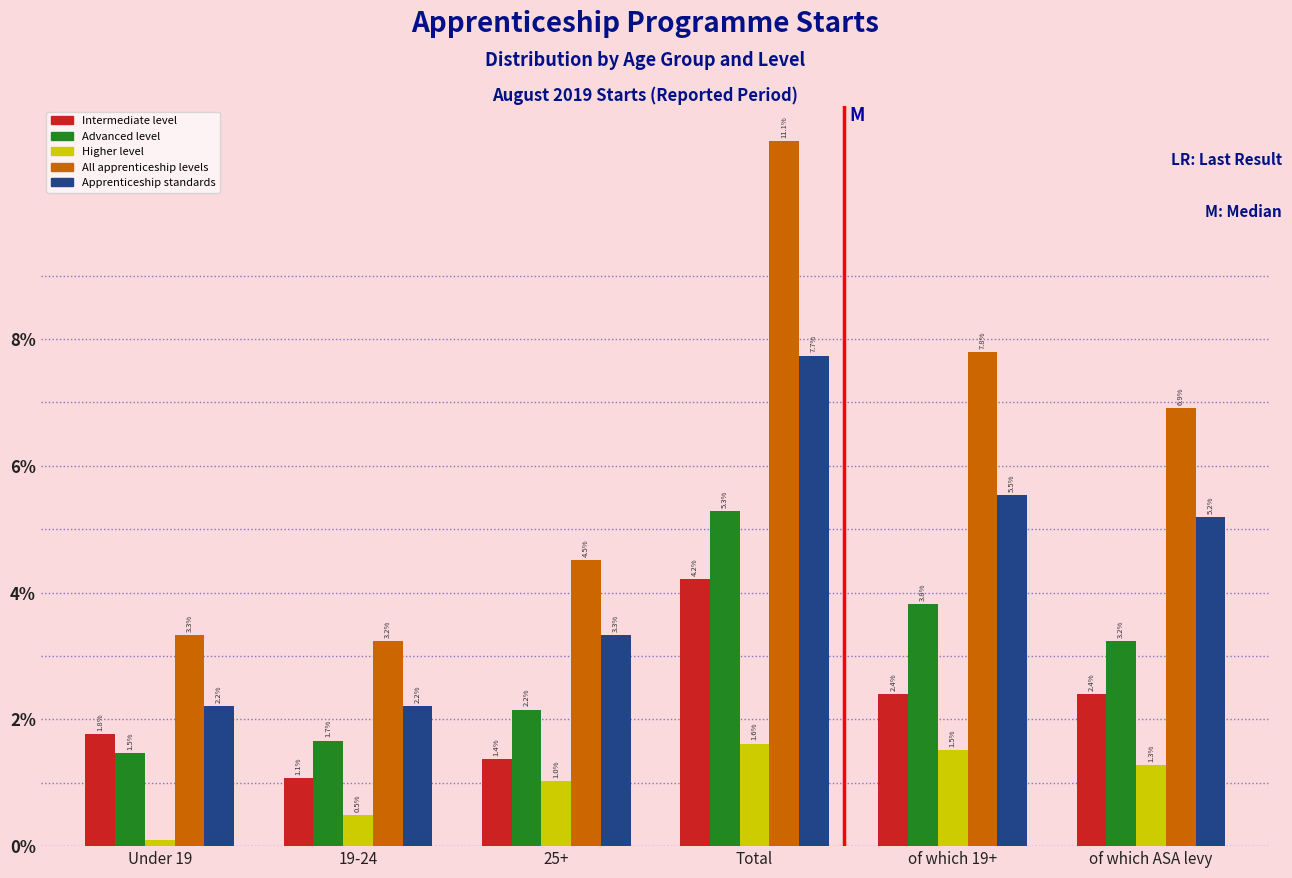

Rank the series by their maximum value, from highest to lowest.

All apprenticeship levels, Apprenticeship standards, Advanced level, Intermediate level, Higher level